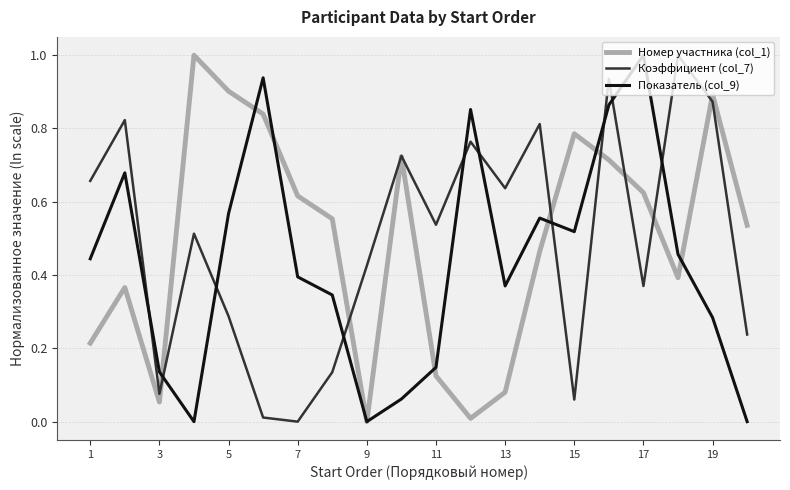

What is the maximum value for Коэффициент (col_7)?

1.0